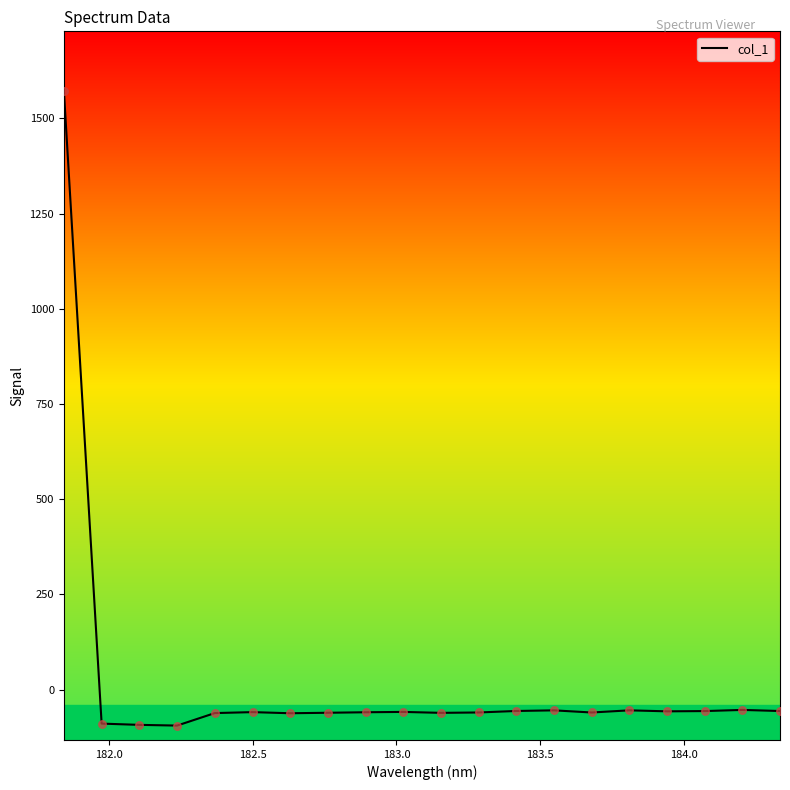

What is the difference between the maximum and minimum values?

1665.7